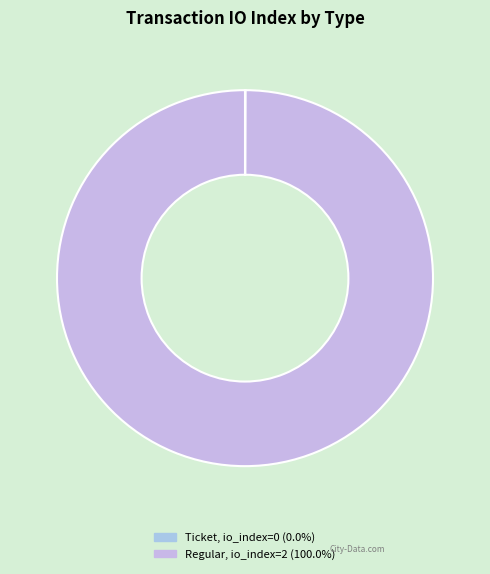

Count the number of slices in the pie.

2